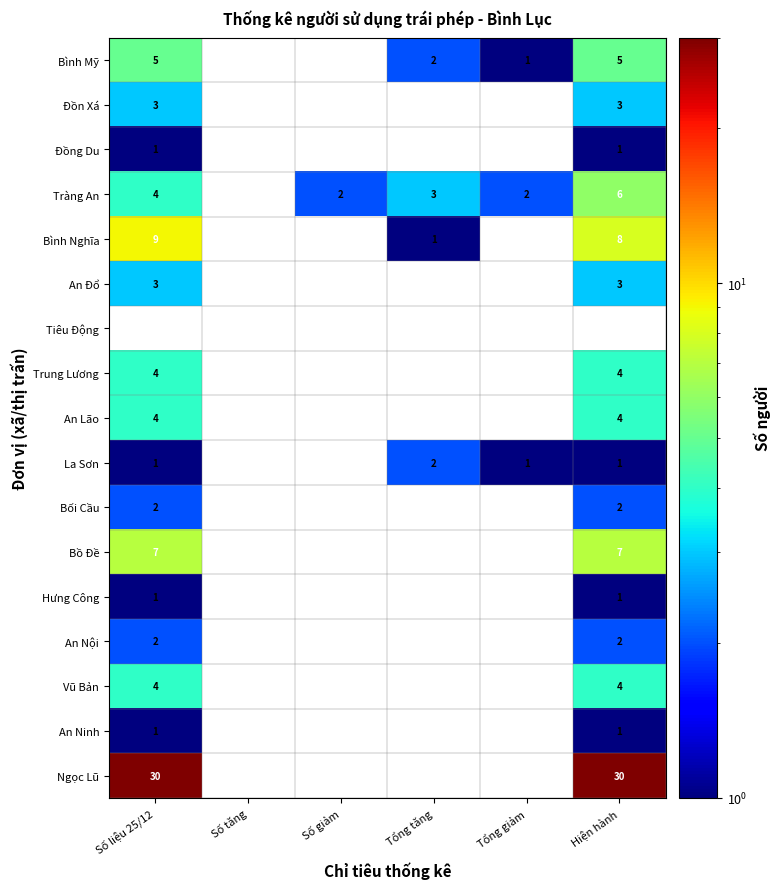

How many series are shown in this chart?

17